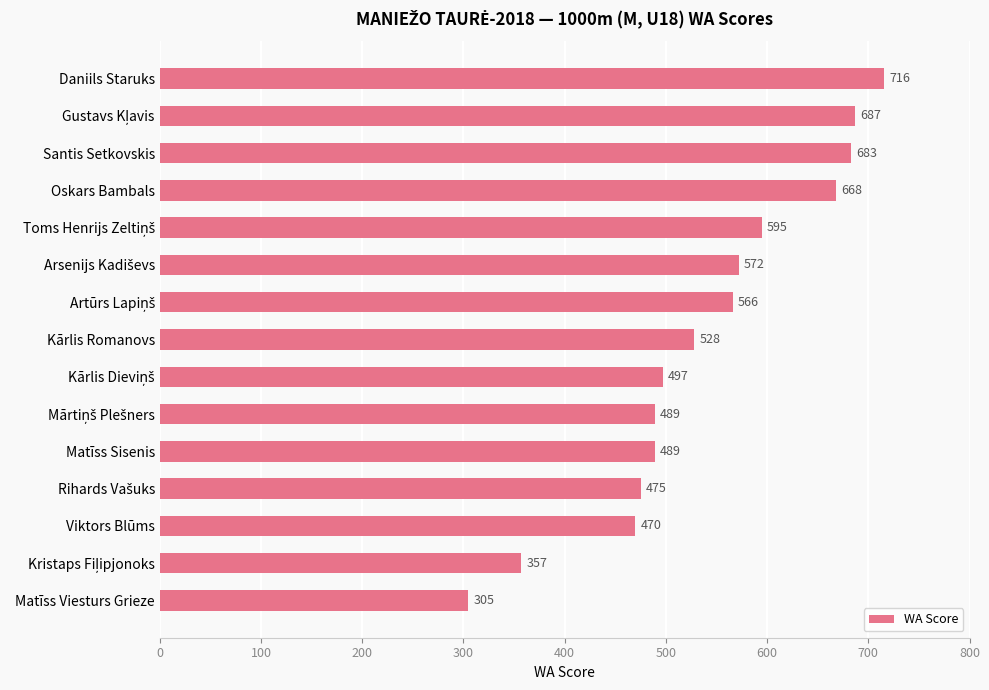

What position from the bottom is Viktors Blūms?

3